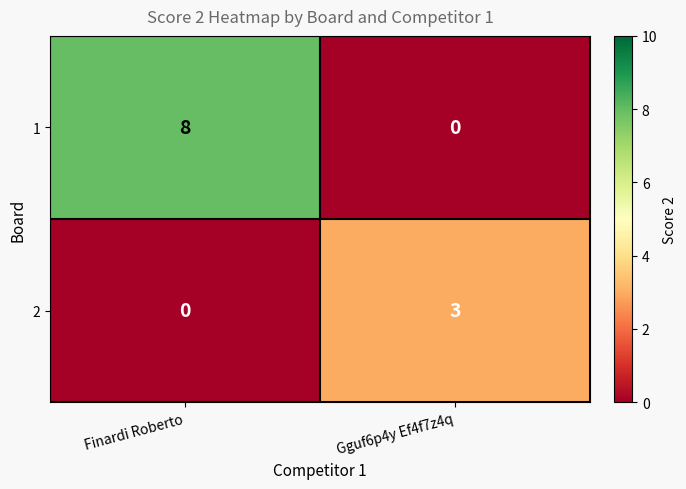

How many categories are shown in the chart?

2